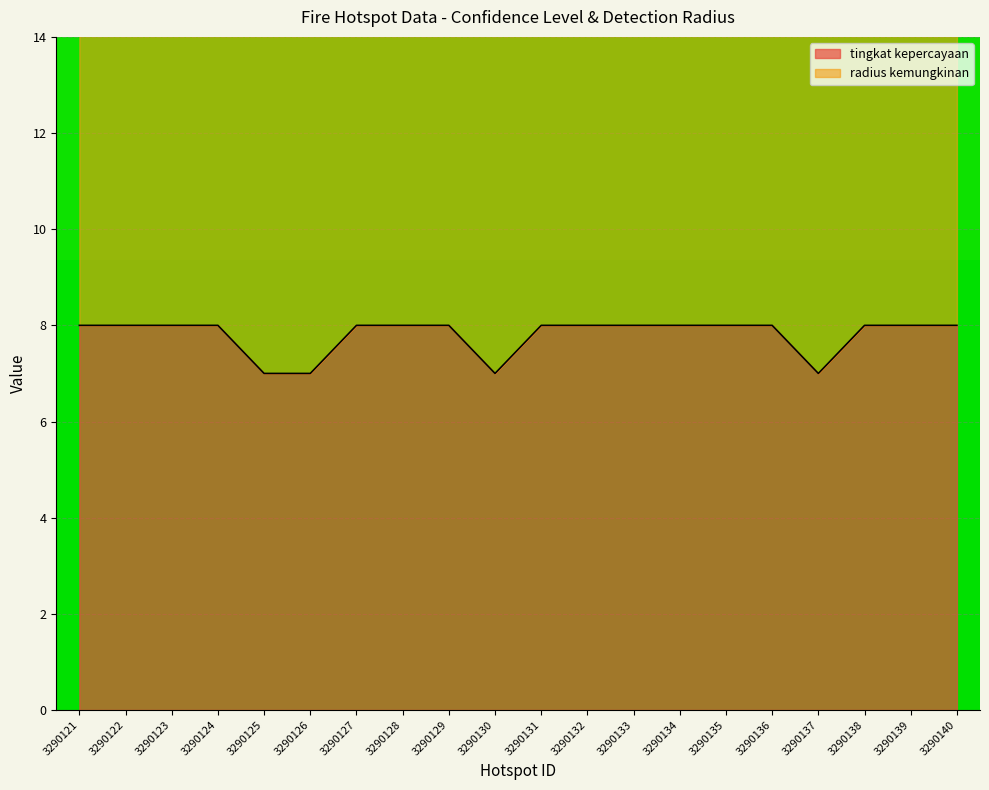

Reading right to left, transcribe all the data shown in this chart.

3290140=8	3290139=8	3290138=8	3290137=7	3290136=8	3290135=8	3290134=8	3290133=8	3290132=8	3290131=8	3290130=7	3290129=8	3290128=8	3290127=8	3290126=7	3290125=7	3290124=8	3290123=8	3290122=8	3290121=8